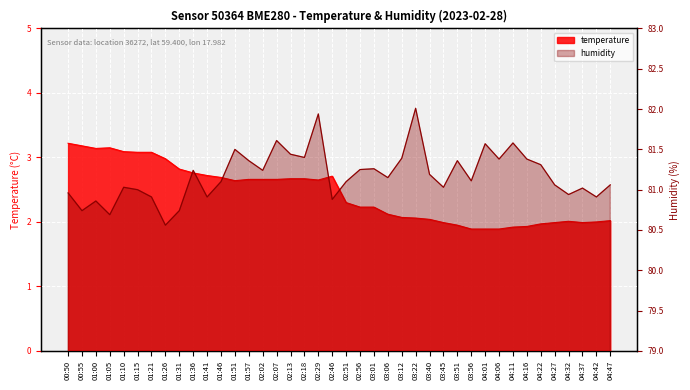

Rank the series by their average value, from highest to lowest.

humidity, temperature